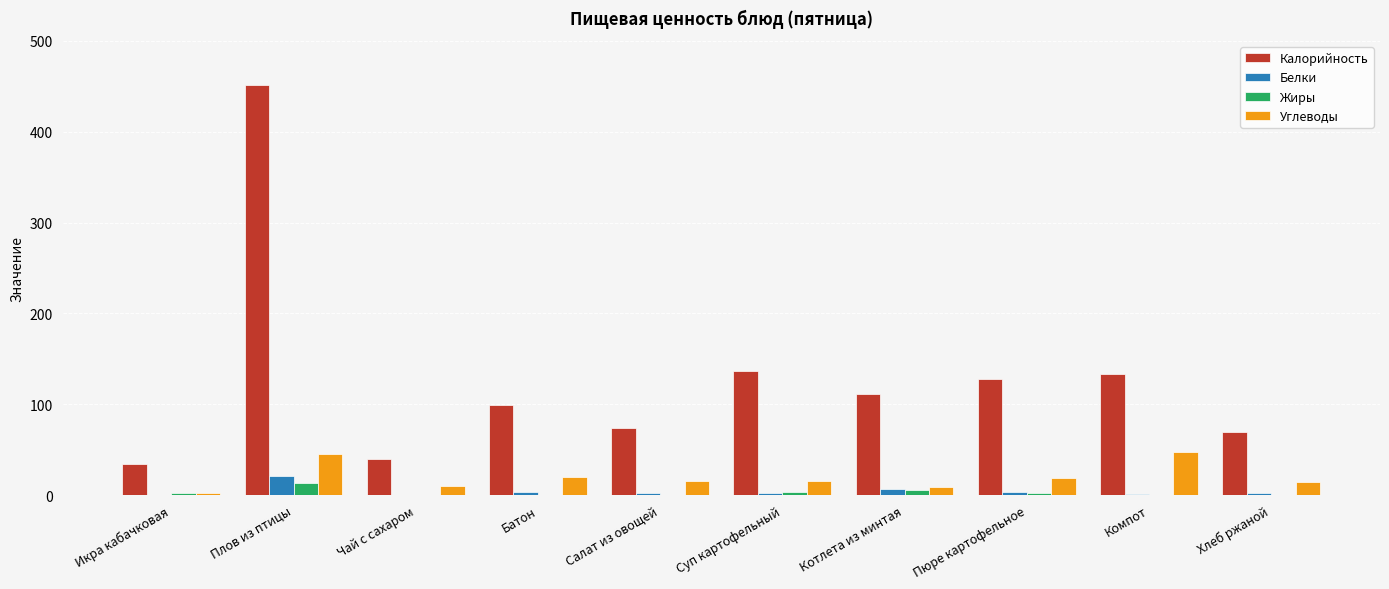

Is it true that Калорийность equals 40.0 at Чай с сахаром?

True